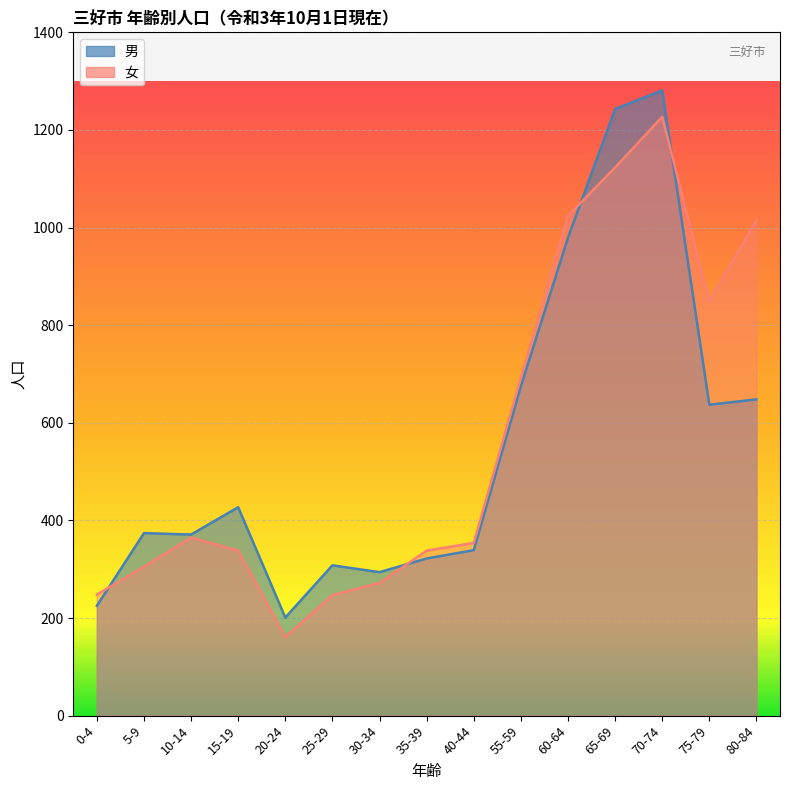

What is the sum of the 女 values at 0-4 and 30-34?

520